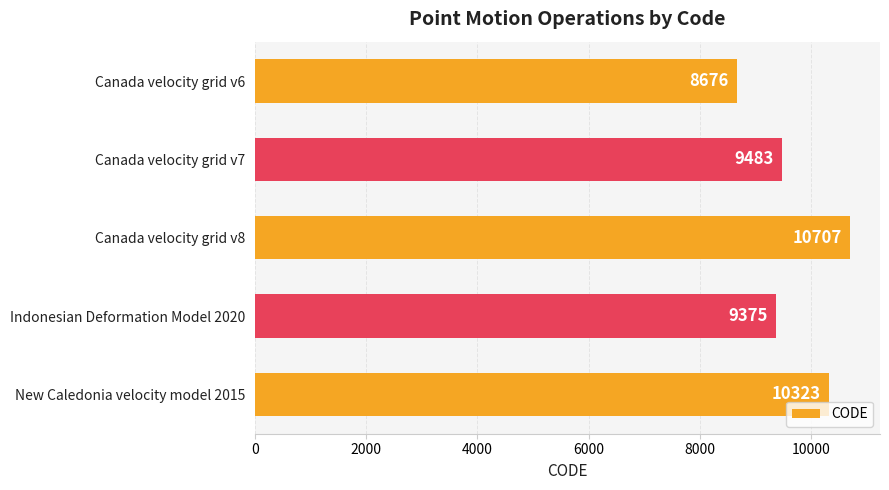

Approximately how many times larger is the value at New Caledonia velocity model 2015 compared to Indonesian Deformation Model 2020?

1.1